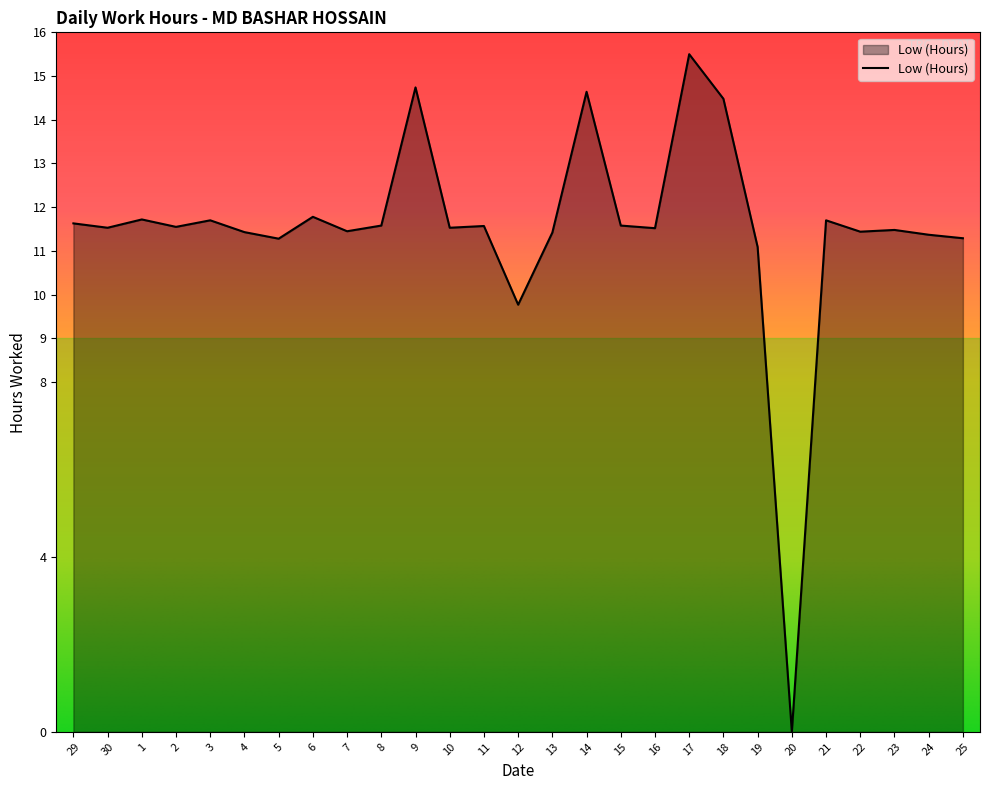

What position from the right is 3?

23